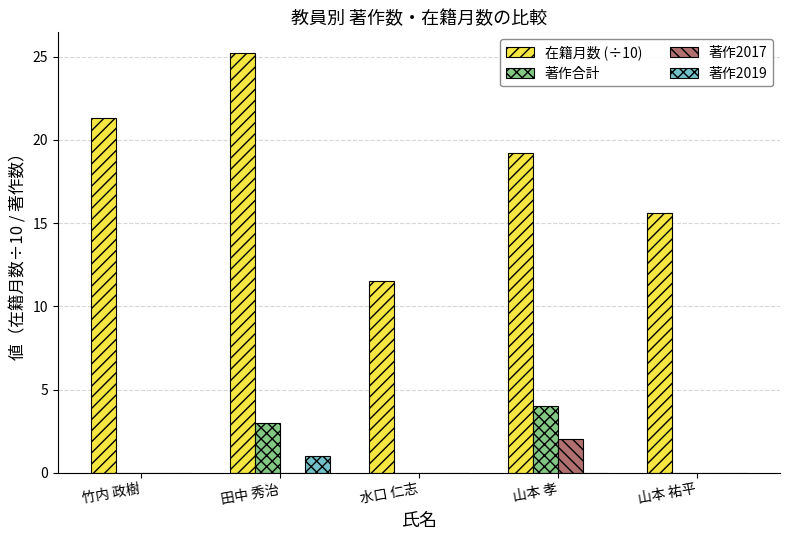

What is the sum of the 著作2017 values at 竹内 政樹 and 山本 孝?

2.0